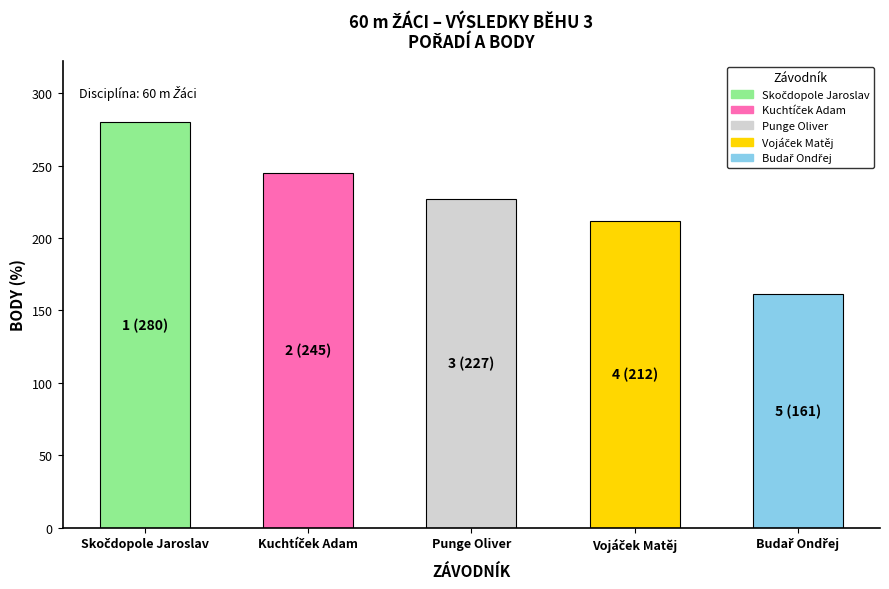

What is the label of the 3rd bar from the left?

Punge Oliver